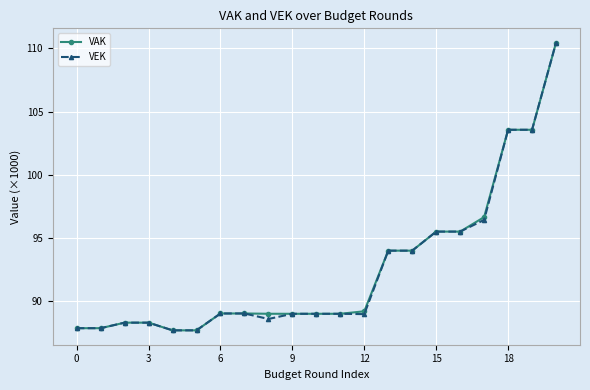

What is the highest value of the VEK series?

110.4